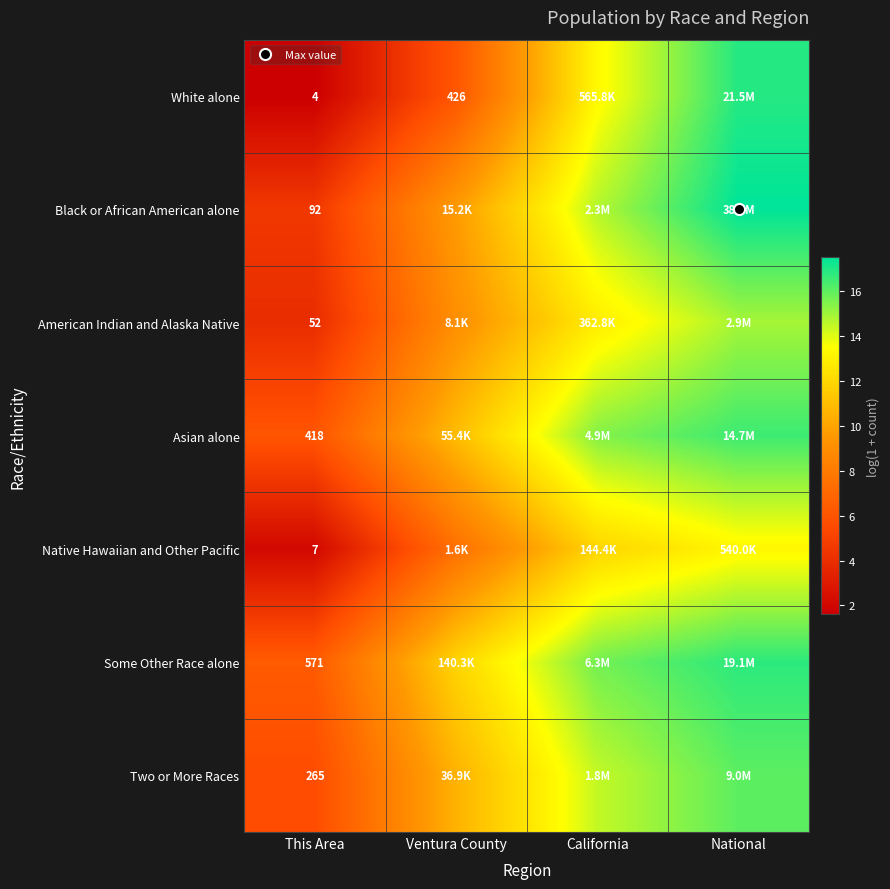

How many values in the Some Other Race alone series exceed 15?

2